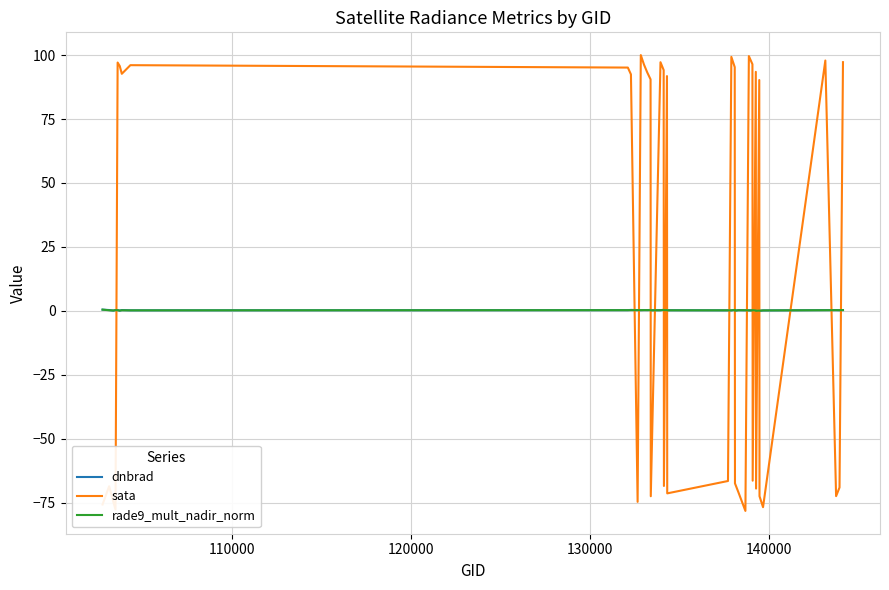

Which series has the largest range (max minus min)?

sata